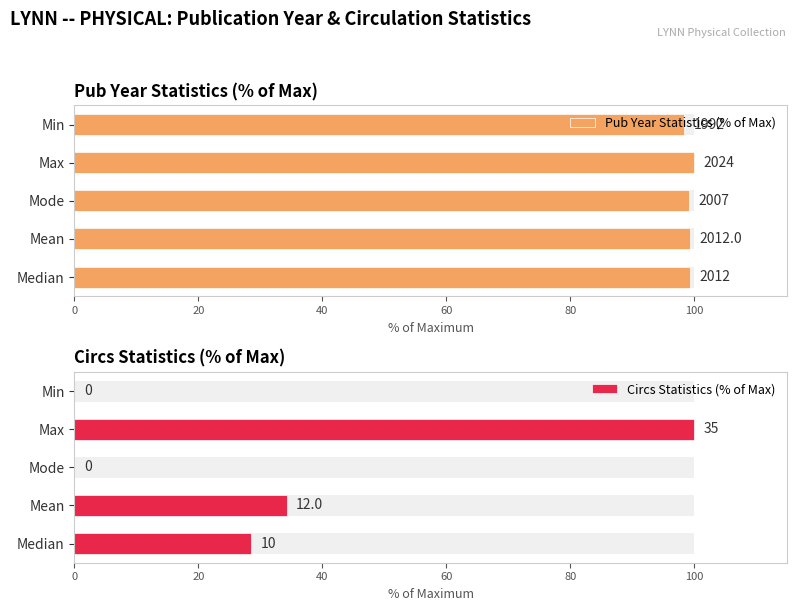

Which series changed the most between Median and Mean?

Circs Statistics (% of Max)